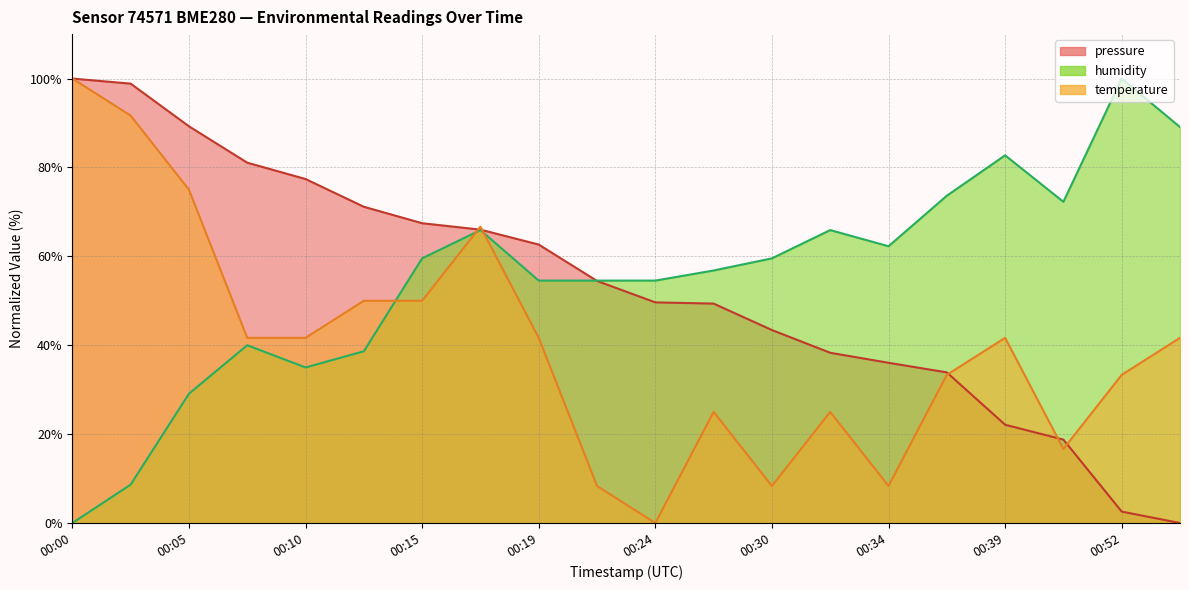

True or false: temperature has a value of 41.7 at 00:07.

True